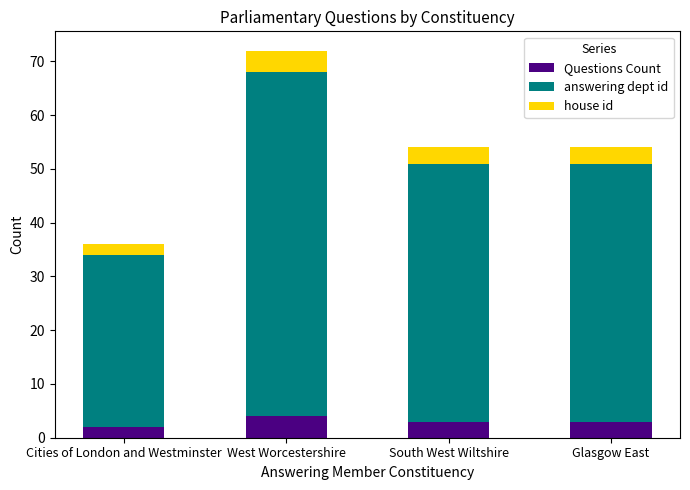

What is the average value of the Questions Count series?

3